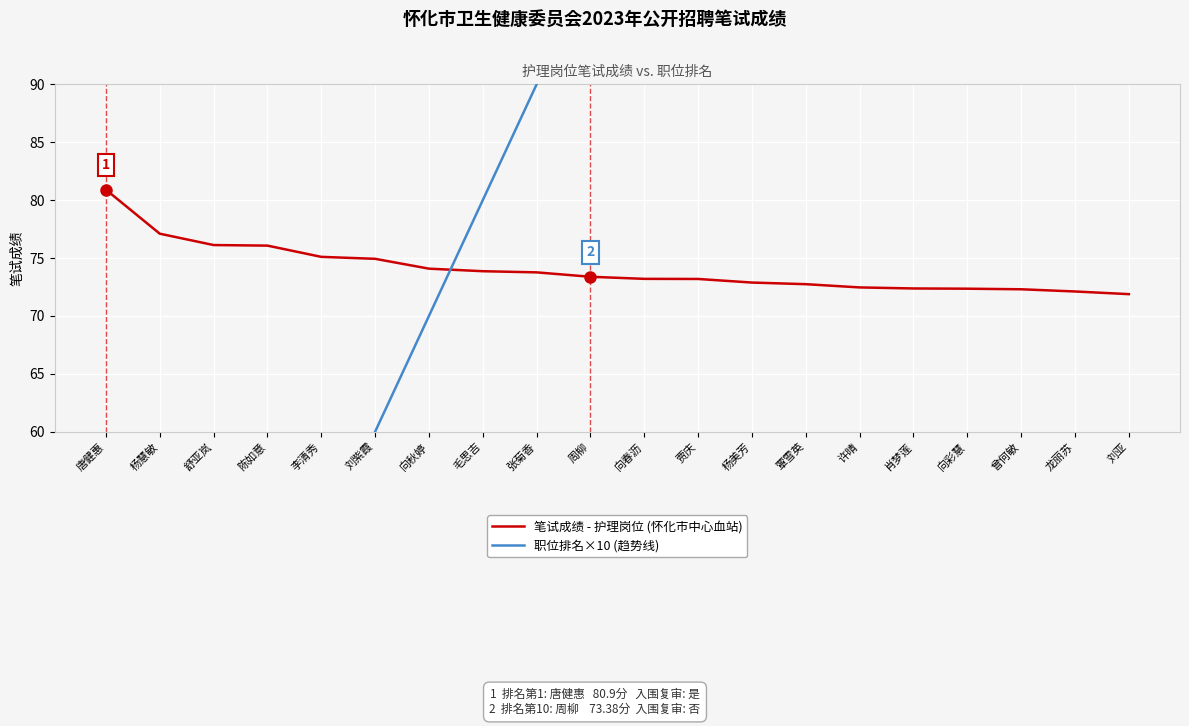

Rank the series by their average value, from highest to lowest.

职位排名×10 (趋势), 笔试成绩 - 护理岗位